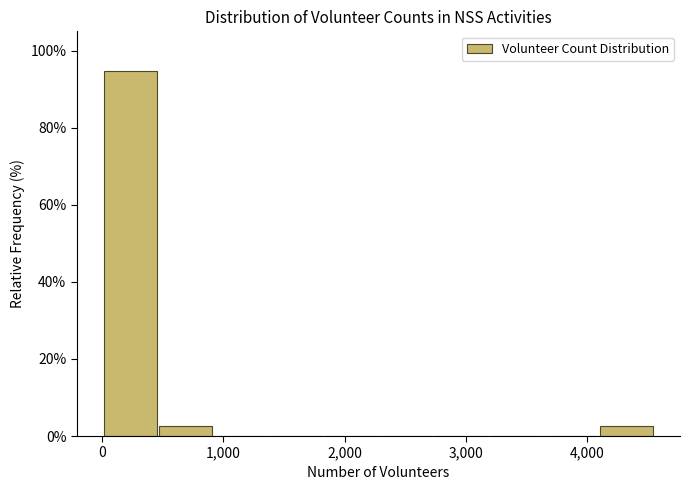

How tall is the bar that spans 500 to 900 on the x-axis? Neither the bar edges nor the heights are printed on the chart, so give them approximately, as read against the axes.

2